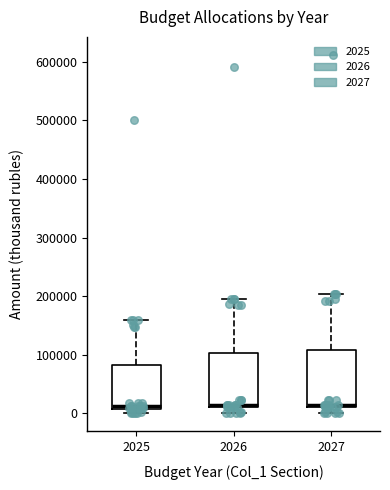

Reading left to right, read every box against the y-axis: the position of its median line, the range the box covers, and the ends of its whiskers. The values are not printed on the chart, so give them approximately, as read against the axis.

2025: median 10000 (just above the box's lower edge), box 10000 to 80000, whiskers 0 to 160000
2026: median 10000 (just above the box's lower edge), box 10000 to 100000, whiskers 0 to 200000
2027: median 10000 (just above the box's lower edge), box 10000 to 110000, whiskers 0 to 200000